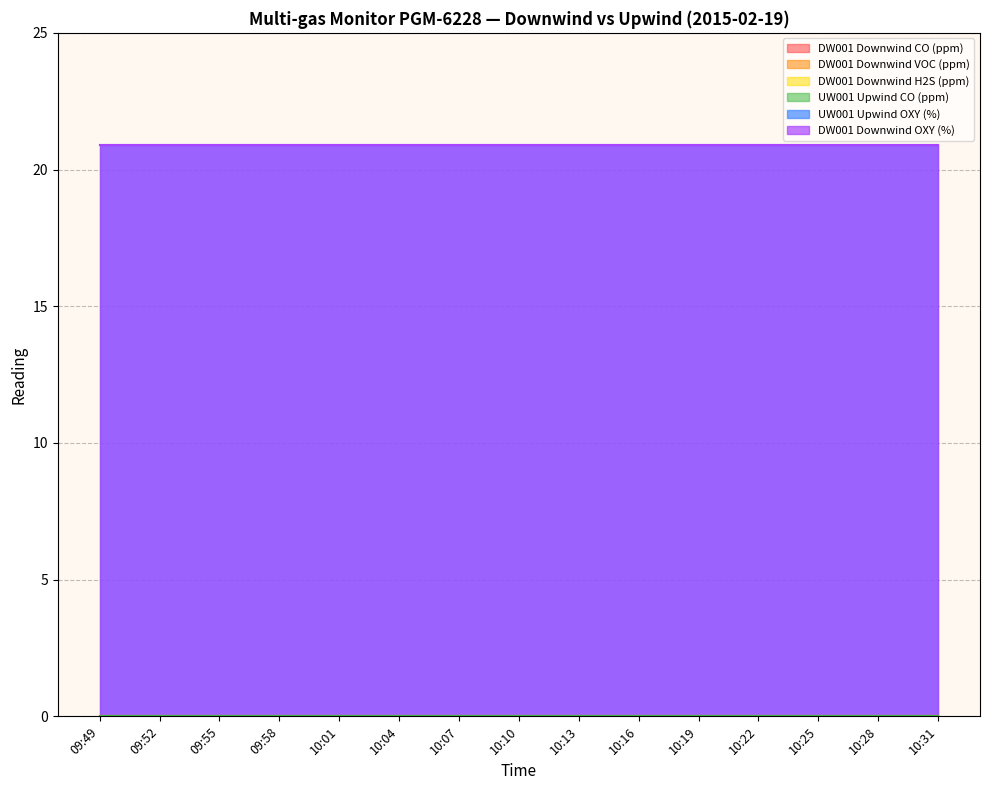

Reading left to right, list all the values displayed in this chart.

DW001 Downwind CO (ppm): 0.0	0.0	0.0	0.0	0.0	0.0	0.0	0.0	0.0	0.0	0.0	0.0	0.0	0.0	0.0
DW001 Downwind VOC (ppm): 0.0	0.0	0.0	0.0	0.0	0.0	0.0	0.0	0.0	0.0	0.0	0.0	0.0	0.0	0.0
DW001 Downwind H2S (ppm): 0.0	0.0	0.0	0.0	0.0	0.0	0.0	0.0	0.0	0.0	0.0	0.0	0.0	0.0	0.0
UW001 Upwind CO (ppm): 0.0	0.0	0.0	0.0	0.0	0.0	0.0	0.0	0.0	0.0	0.0	0.0	0.0	0.0	0.0
UW001 Upwind OXY (%): 20.9	20.9	20.9	20.9	20.9	20.9	20.9	20.9	20.9	20.9	20.9	20.9	20.9	20.9	20.9
DW001 Downwind OXY (%): 20.9	20.9	20.9	20.9	20.9	20.9	20.9	20.9	20.9	20.9	20.9	20.9	20.9	20.9	20.9